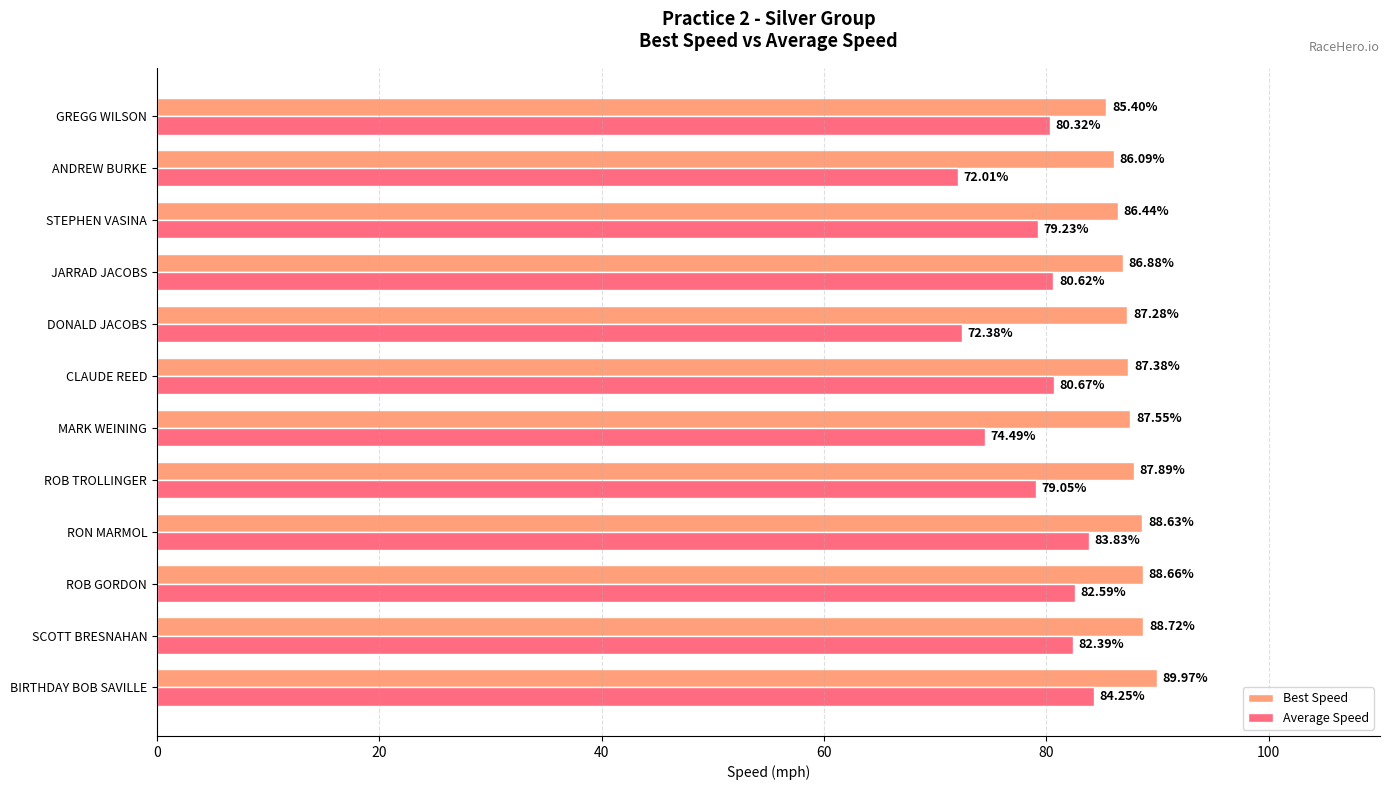

Rank the series at JARRAD JACOBS from highest to lowest value.

Best Speed, Average Speed